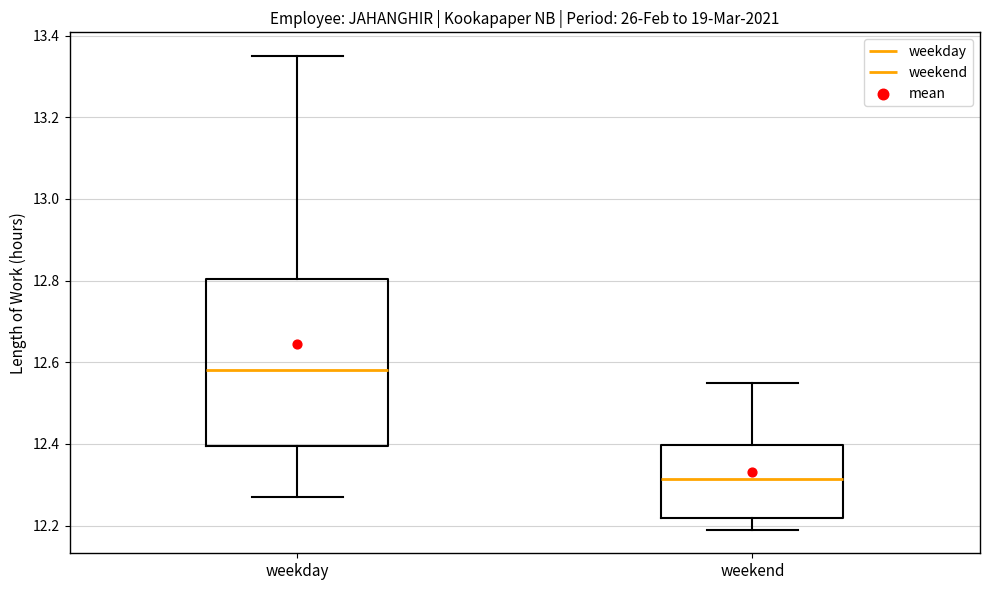

Where does the median line of the box for weekend sit on the y-axis? The values are not printed on the chart, so give them approximately, as read against the axis.

12.32